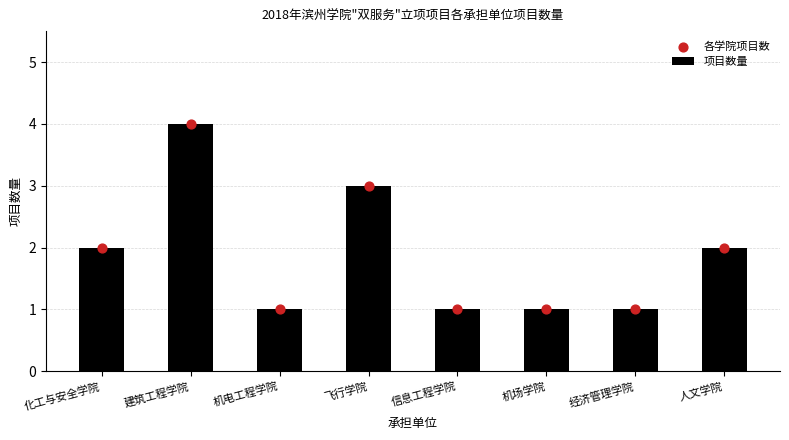

Which series has the largest Y range (max minus min)?

项目数量